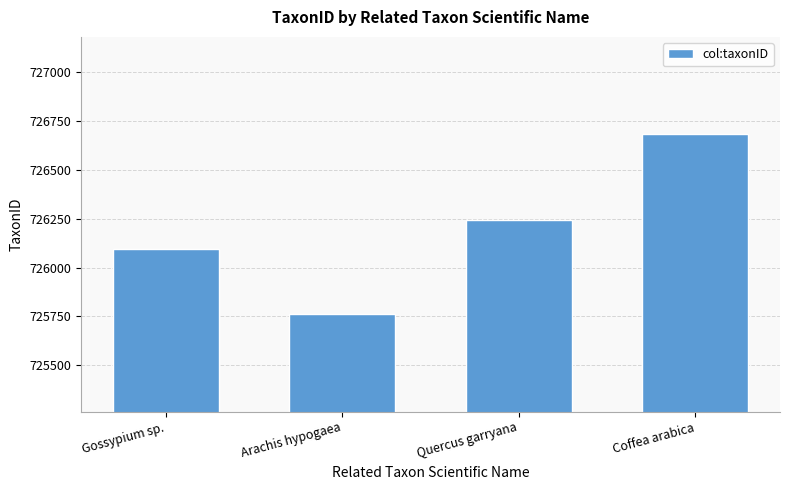

Read the value at Gossypium sp..

726093